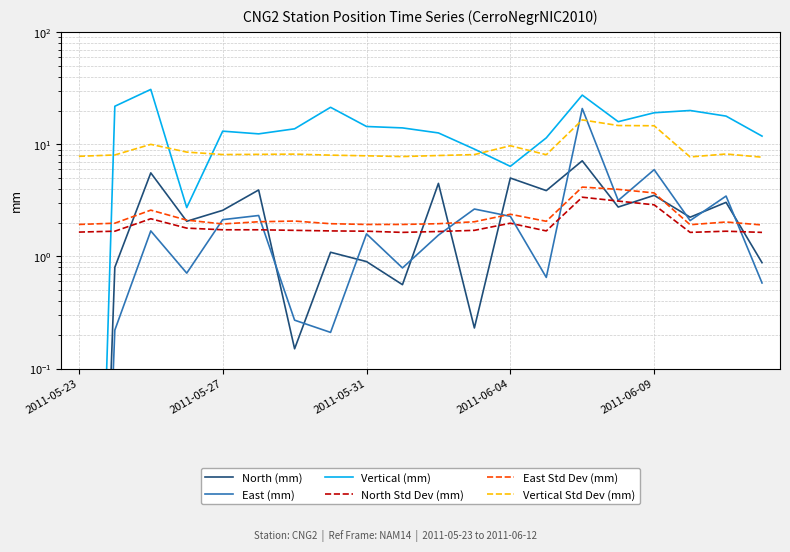

Is the value of Vertical (mm) at 5 greater than the value of Vertical Std Dev (mm) at 9?

Yes